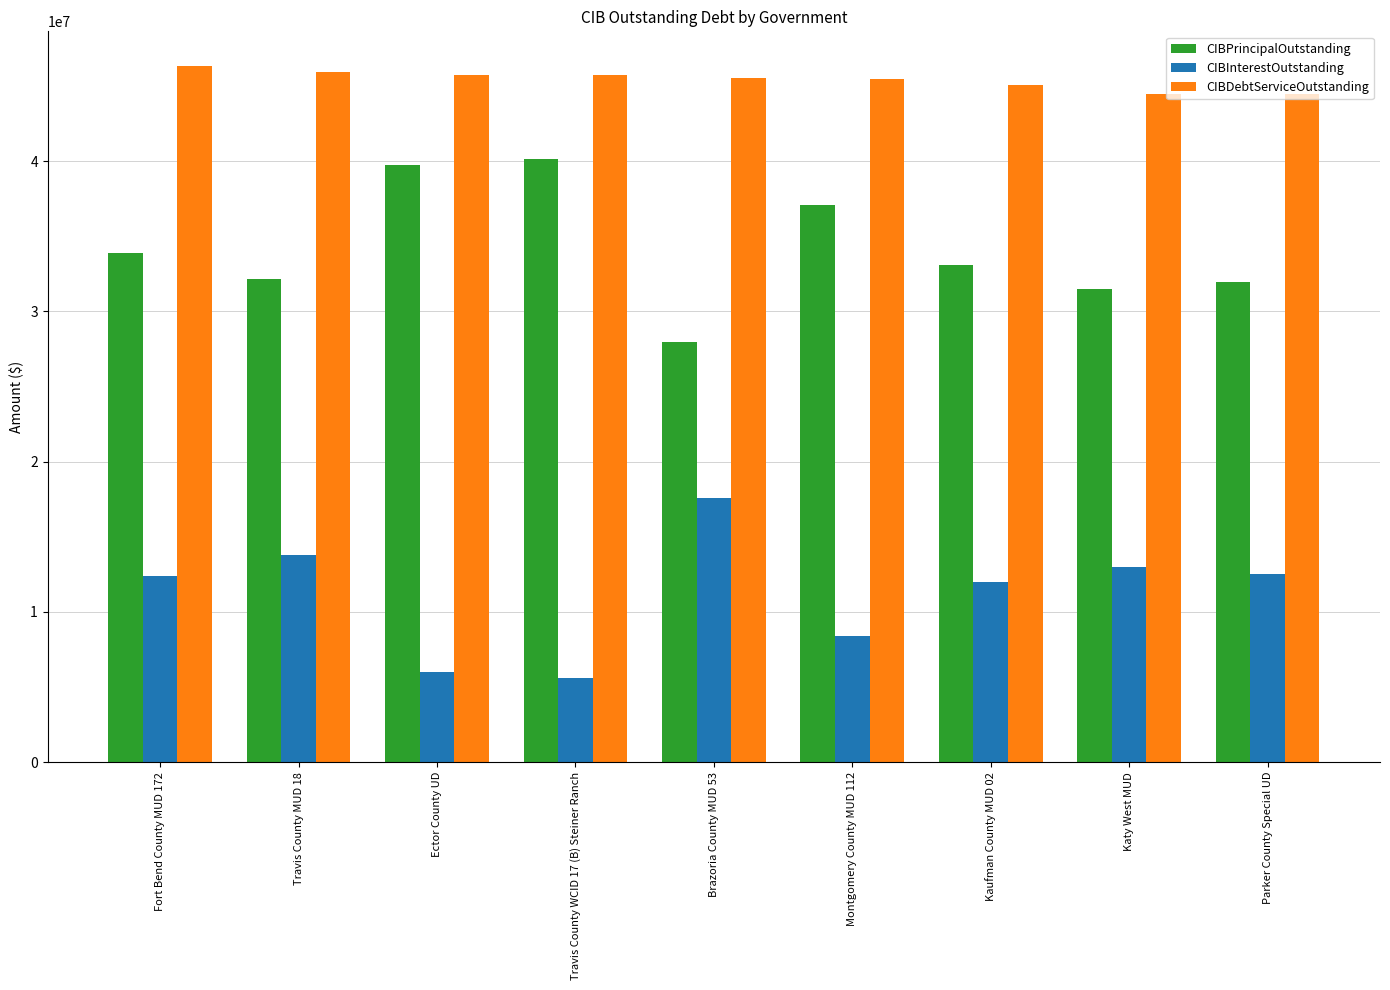

List the series in order of their peak value, highest first.

CIBDebtServiceOutstanding, CIBPrincipalOutstanding, CIBInterestOutstanding